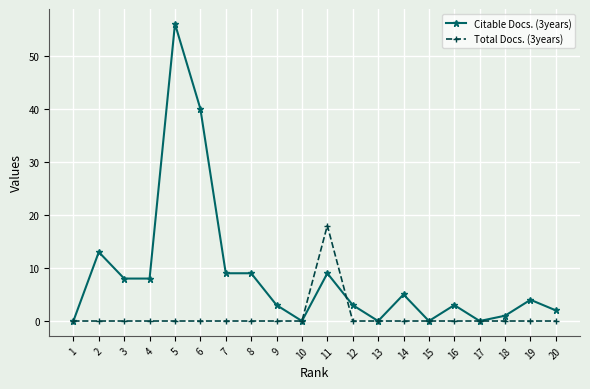

List the series in order of their overall mean, lowest first.

Total Docs. (3years), Citable Docs. (3years)